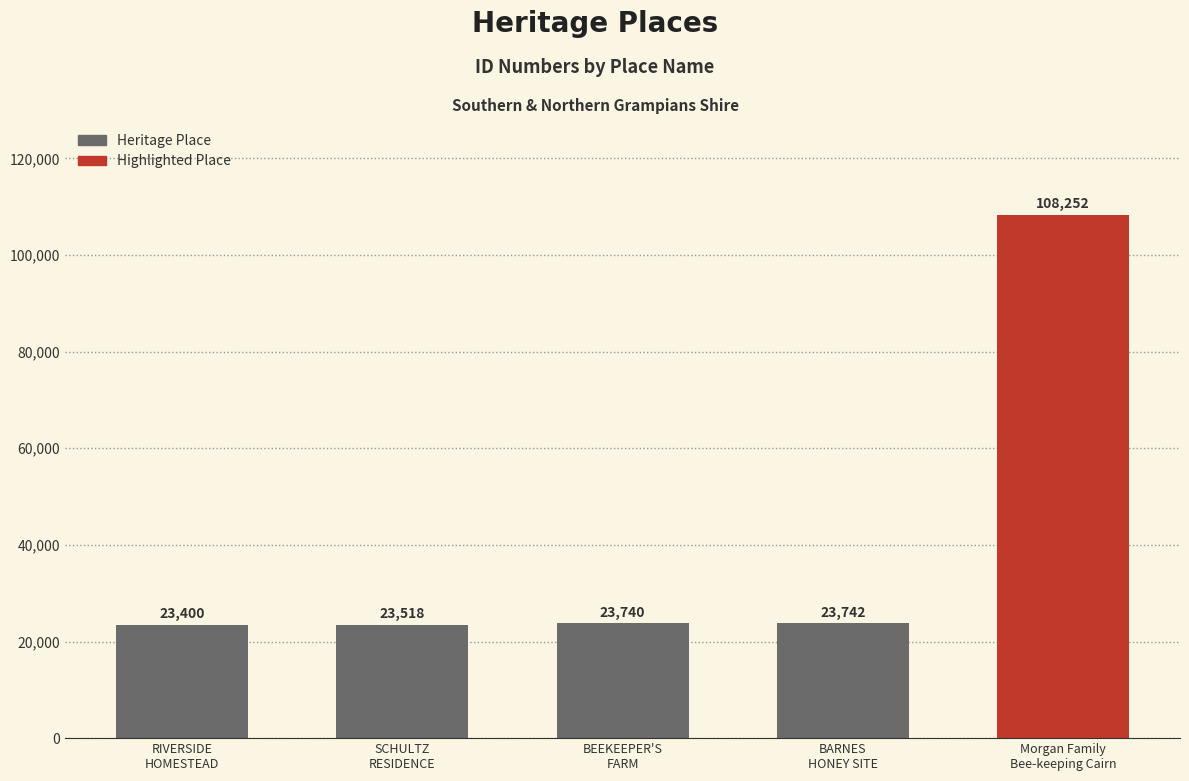

Which label corresponds to the largest value in the chart?

Morgan Family Bee-keeping Cairn